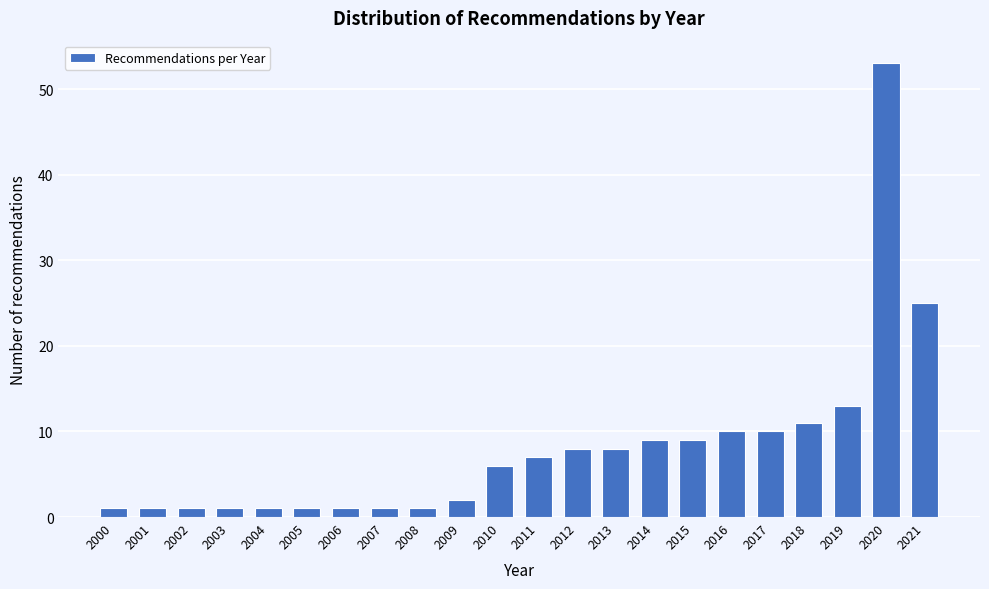

Reading left to right, extract all data points from this chart.

1	1	1	1	1	1	1	1	1	2	6	7	8	8	9	9	10	10	11	13	53	25